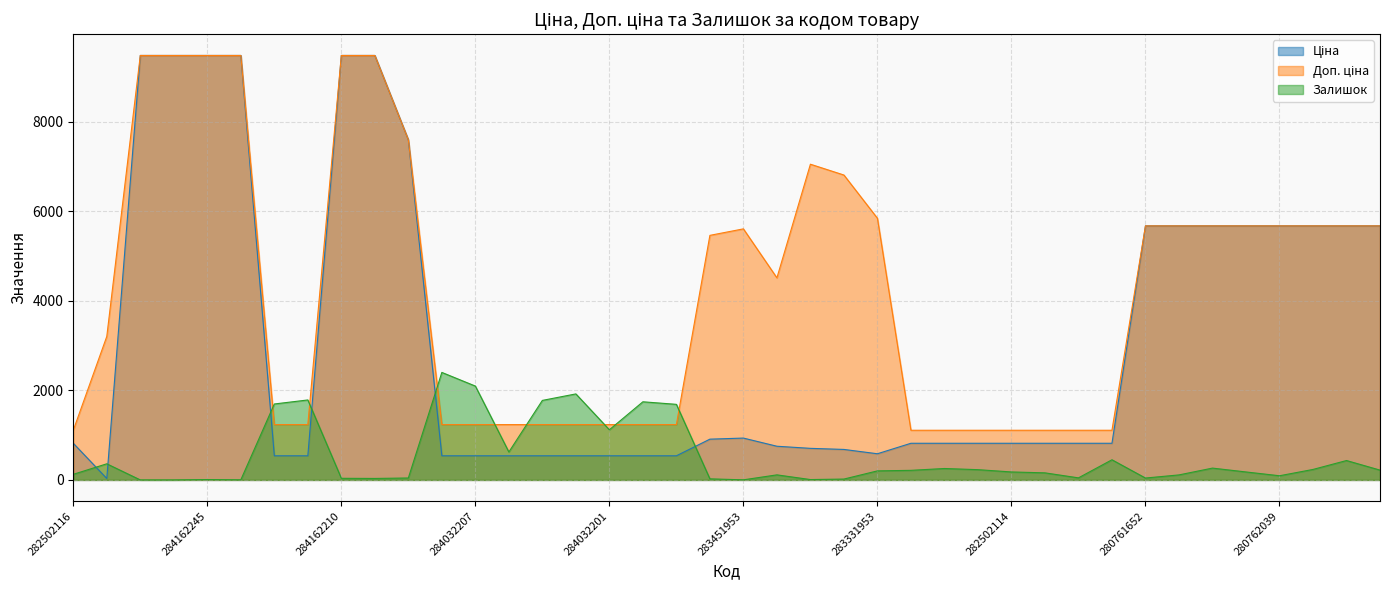

At which label does Доп. ціна first exceed 5462?

284162248